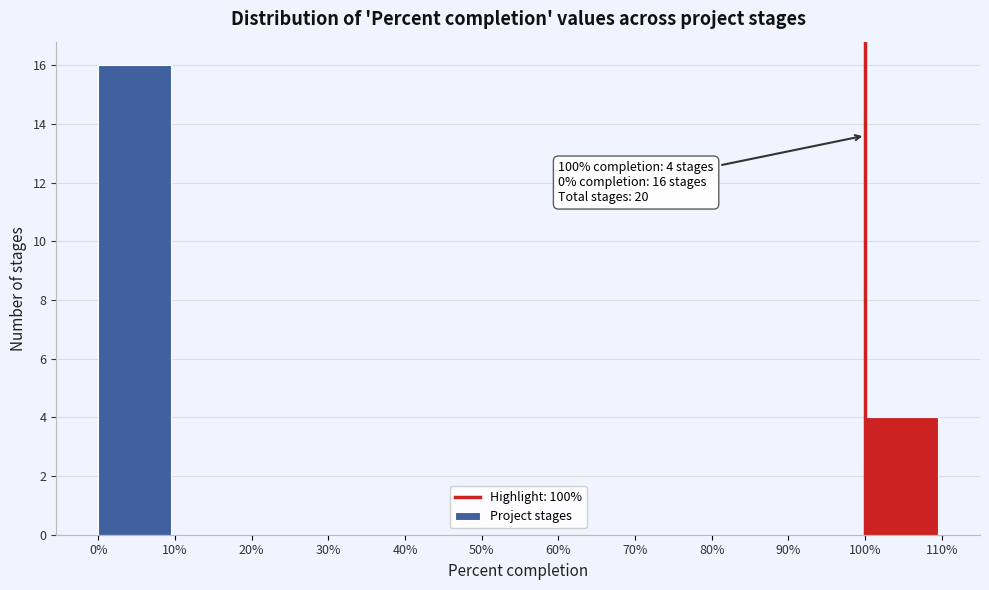

Over which range of the x-axis is the bar tallest?

0% to 10%